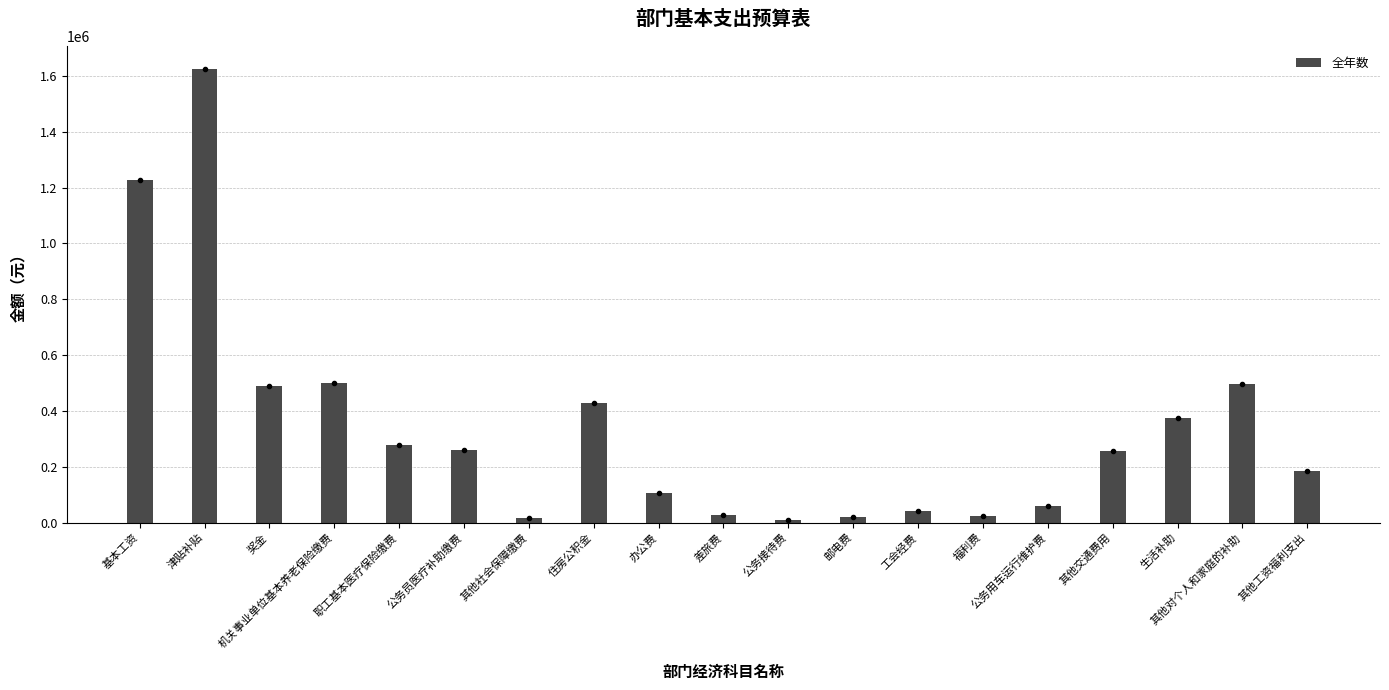

At which label does the data first exceed 255600?

基本工资